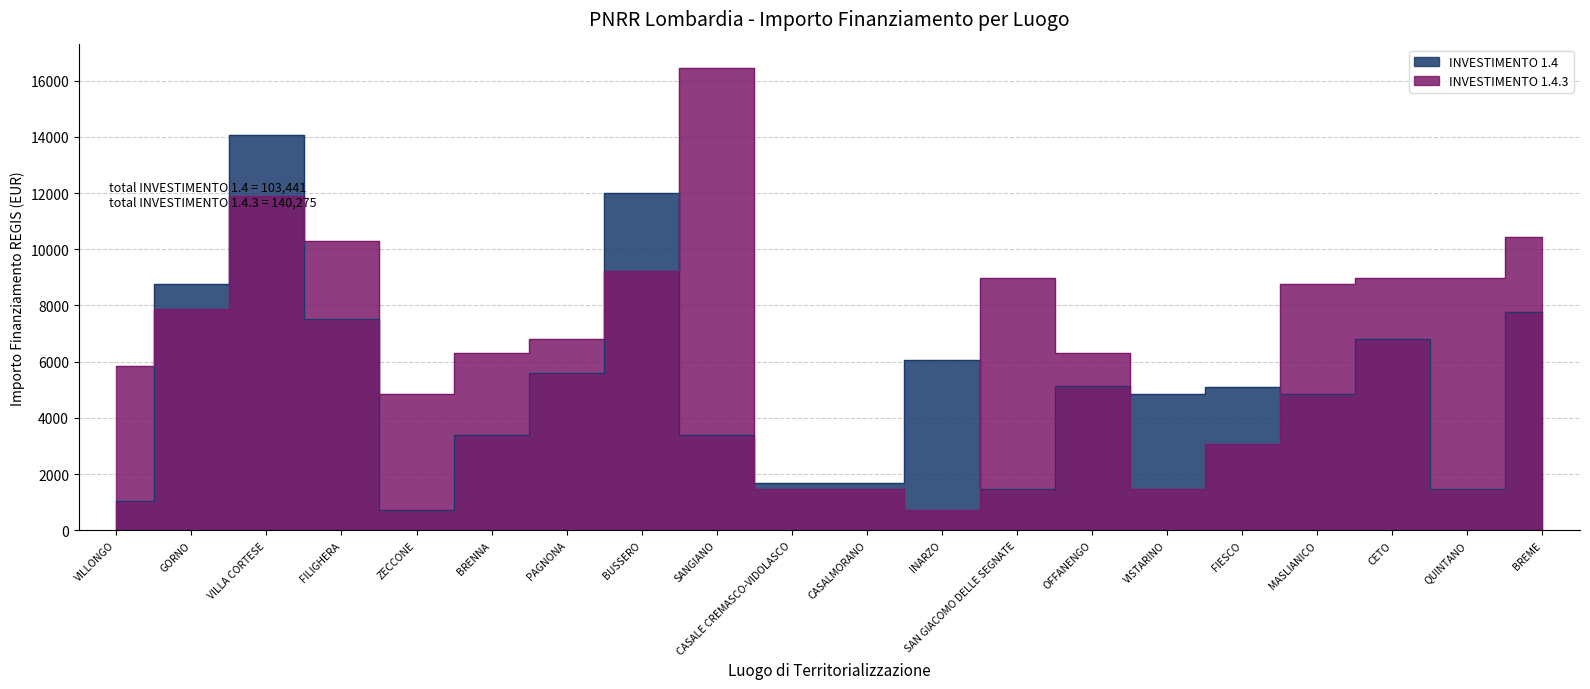

How many series are shown in this chart?

2